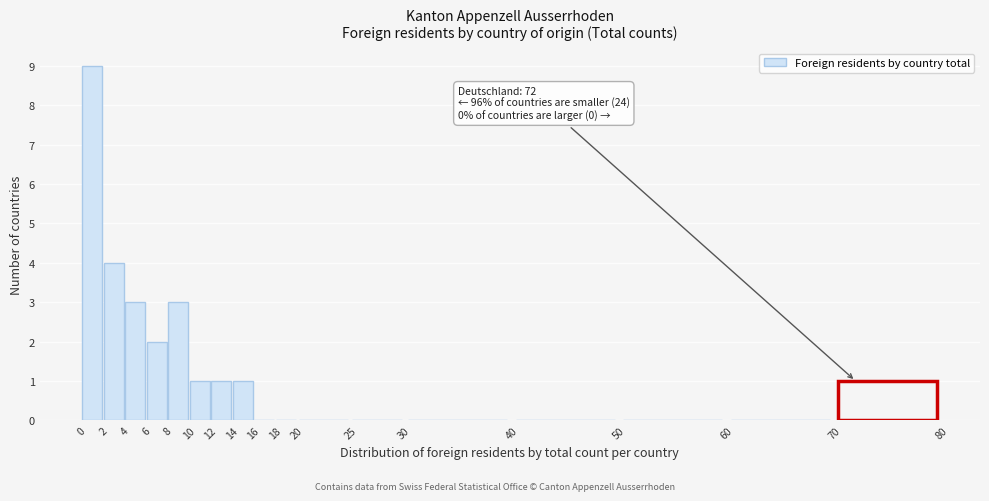

Which range on the x-axis has the tallest bar?

0 to 2